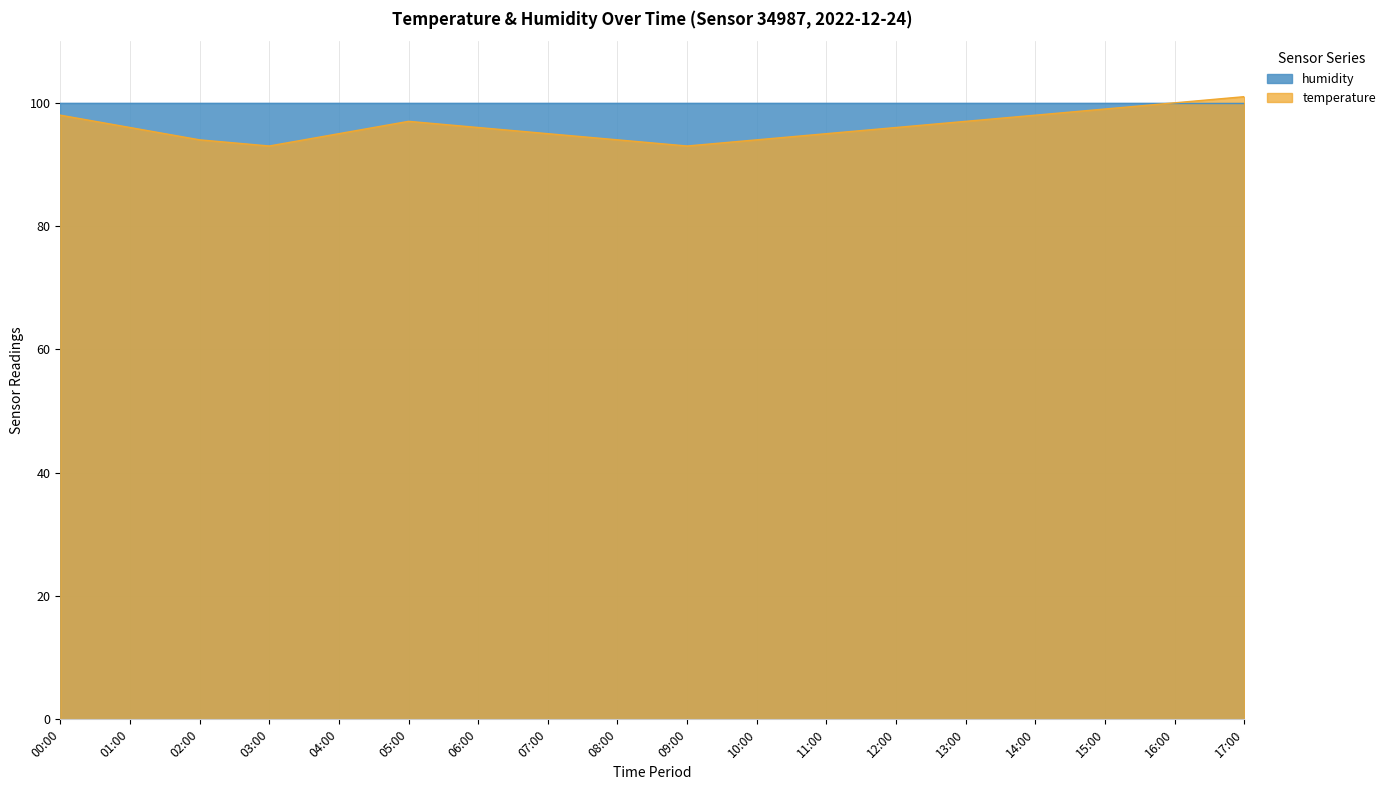

What position from the right is 06:00?

12